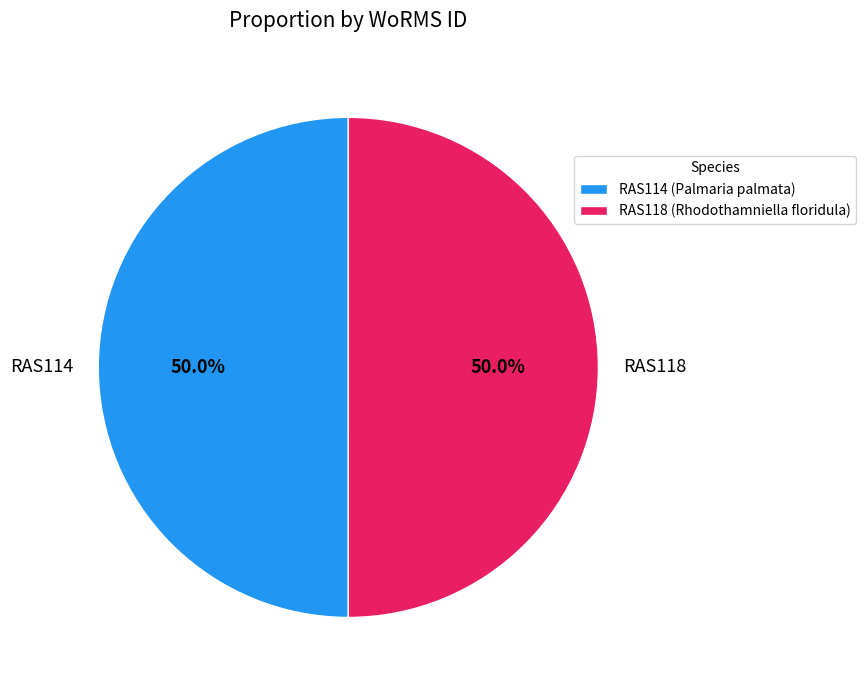

To the nearest percent, what portion does RAS114 represent?

50%